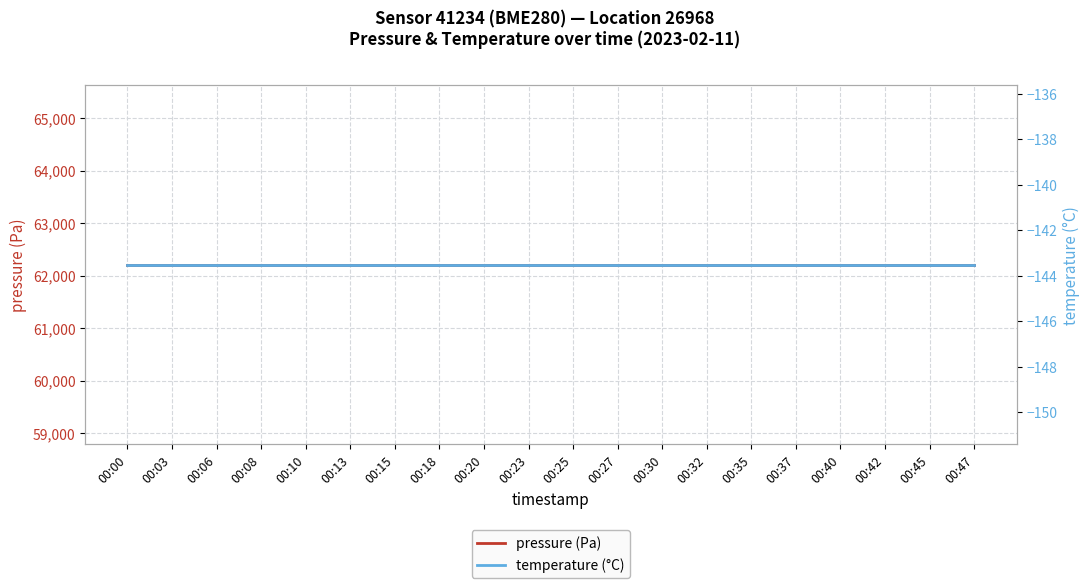

Count the number of data series in this chart.

2